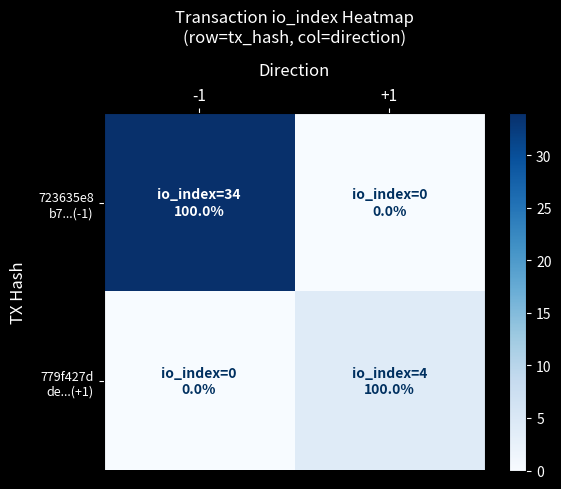

Between -1 and +1, which series saw the biggest shift?

723635e8 b7...(-1)